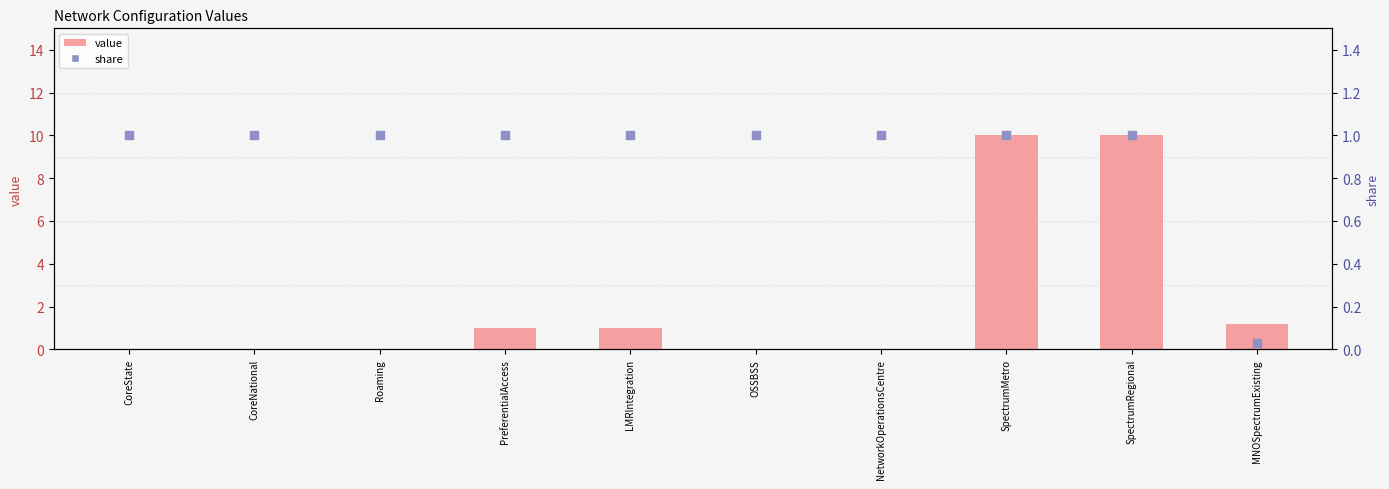

Which series reaches the maximum Y coordinate?

value